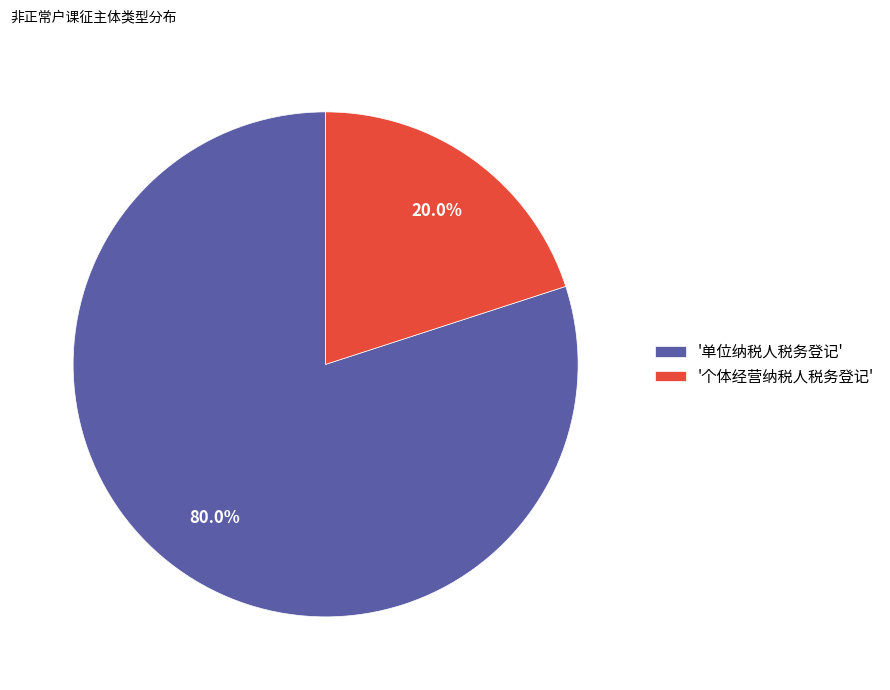

What is the smallest slice in the pie chart?

'个体经营纳税人税务登记'